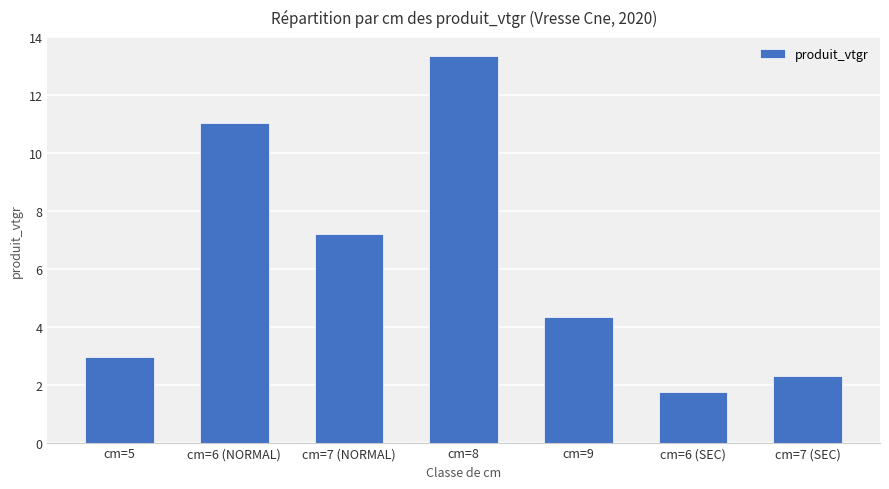

Read the value at cm=7 (SEC).

2.3